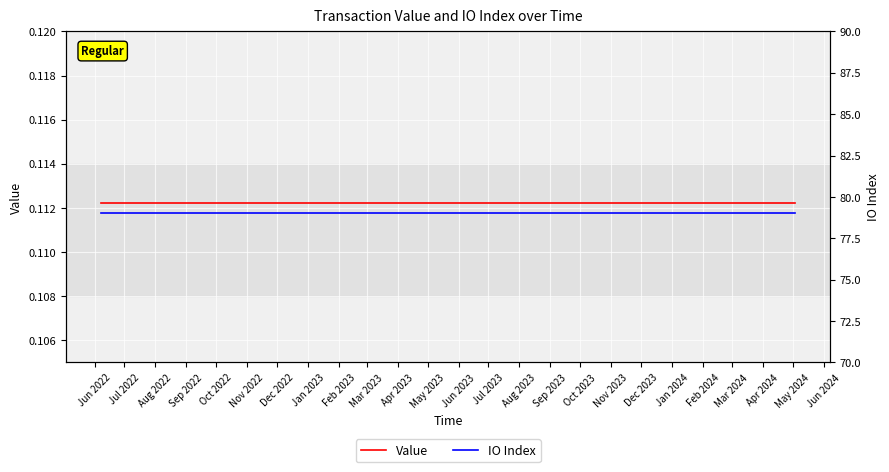

What is the maximum value for Value?

0.1